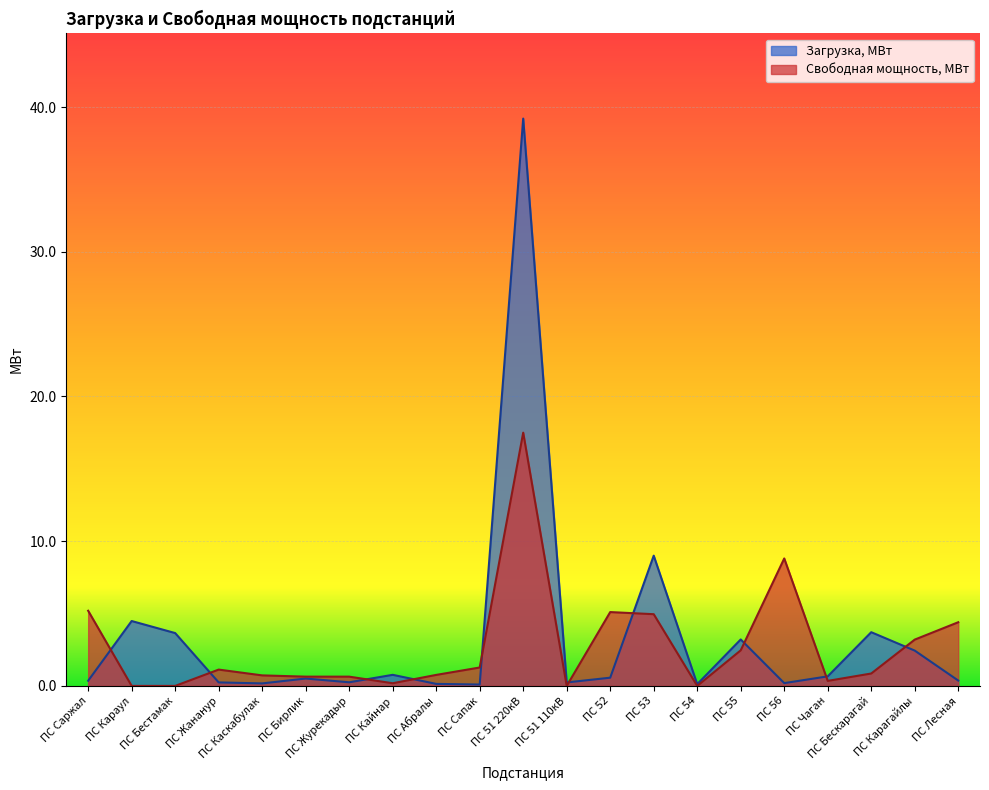

What is the average value of the Свободная мощность, МВт series?

2.8